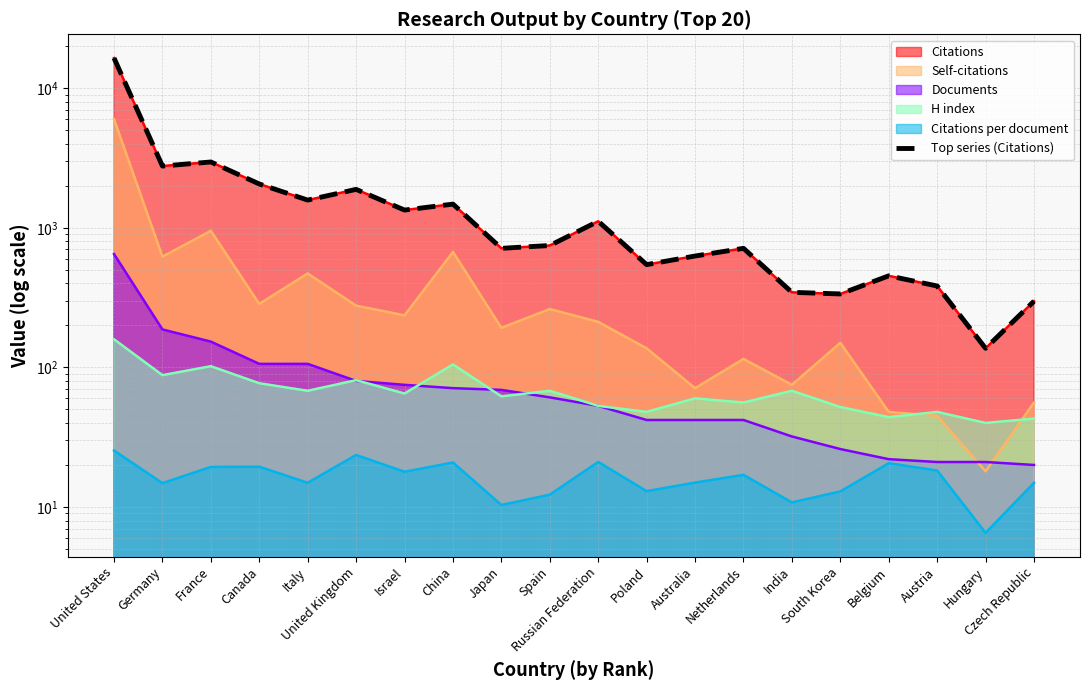

What is the difference between the values at Netherlands and United States?

15746